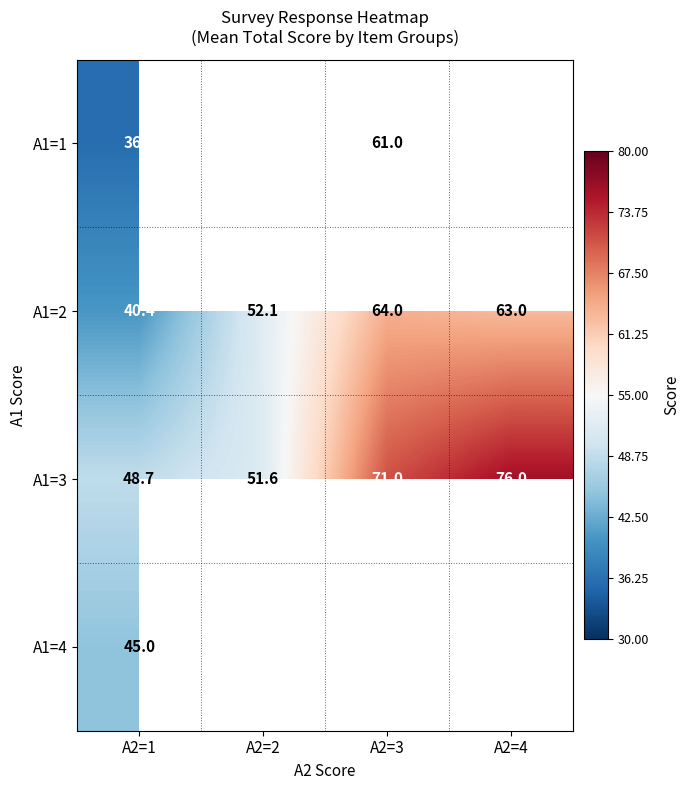

Rank the series at A2=1 from highest to lowest value.

A1=3, A1=4, A1=2, A1=1